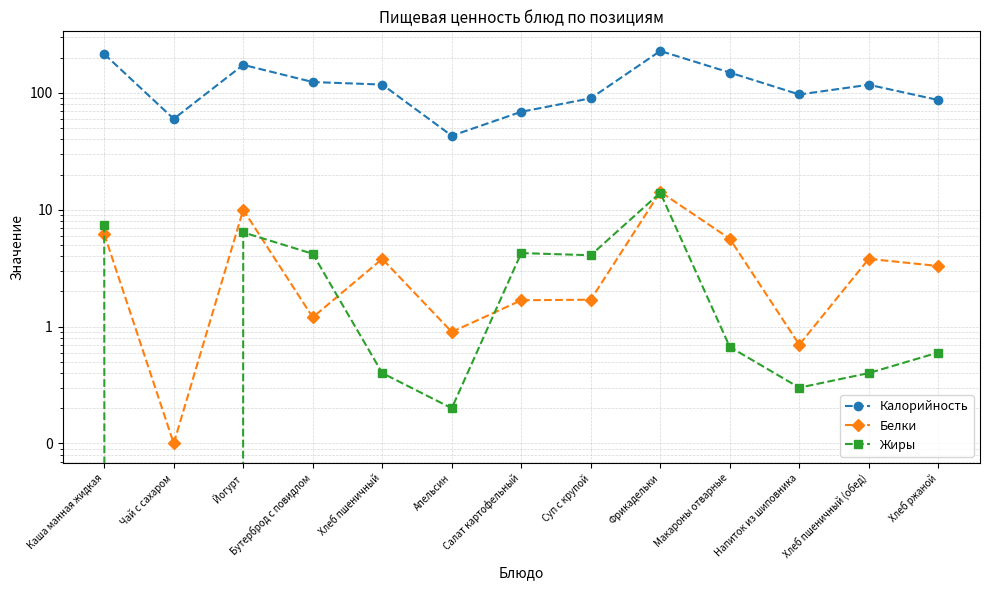

What is the difference between the highest and lowest values at Йогурт?

167.6